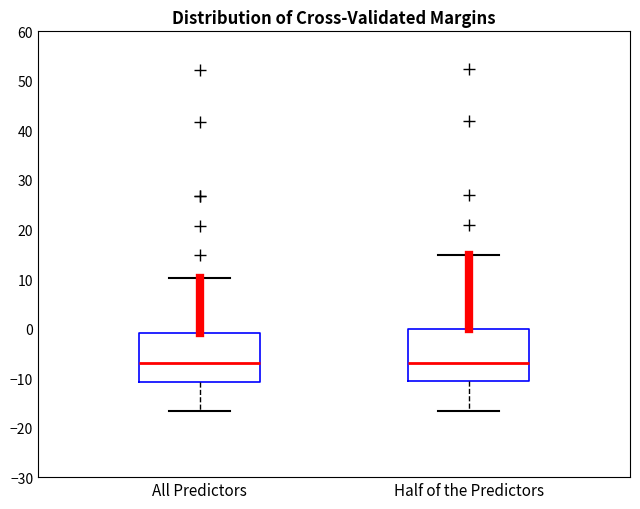

Reading left to right, transcribe this box plot: for each box, give where its median line is, the range the box spans, and where its two whiskers end, as read against the y-axis. The values are not printed on the chart, so give them approximately, as read against the axis.

All Predictors: median -7, box -11 to -1, whiskers -17 to 10
Half of the Predictors: median -7, box -11 to 0, whiskers -17 to 15